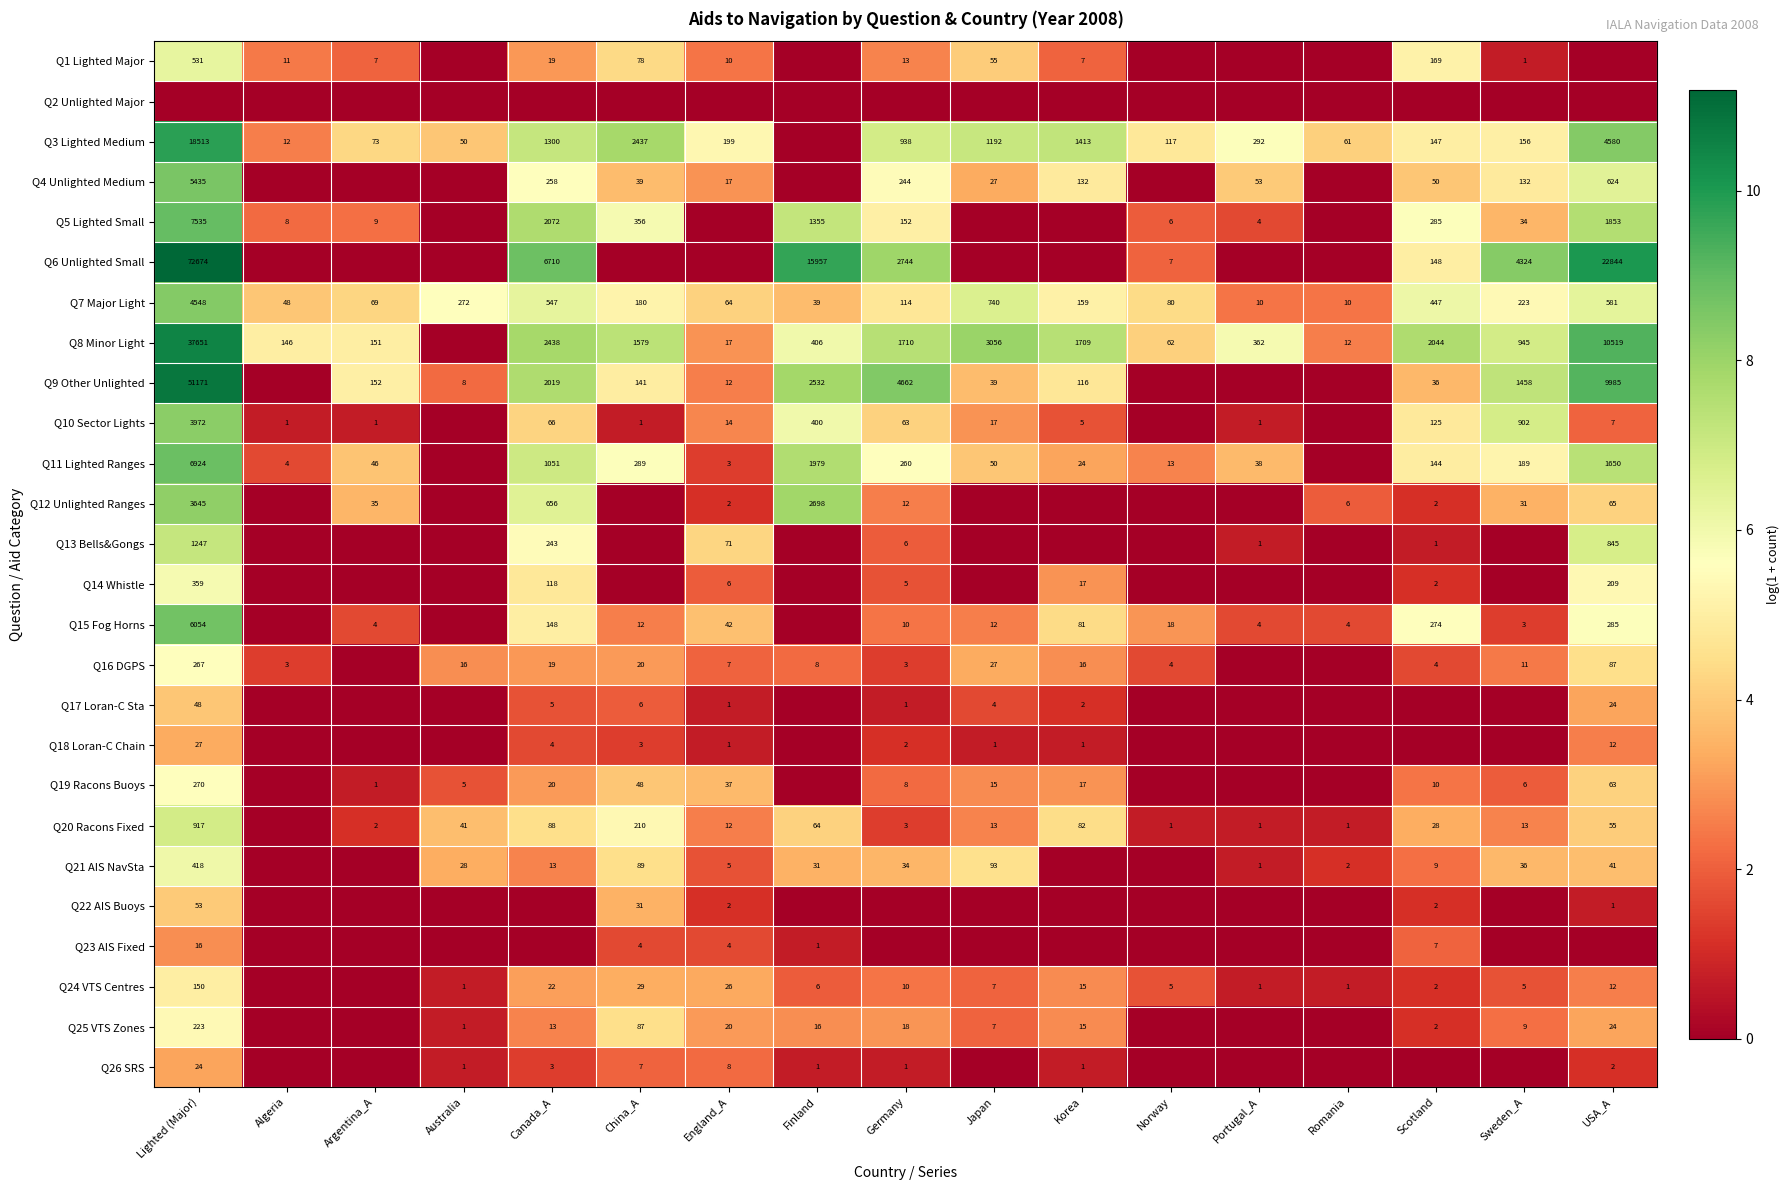

What is the difference between the highest and lowest values at Korea?

7.4